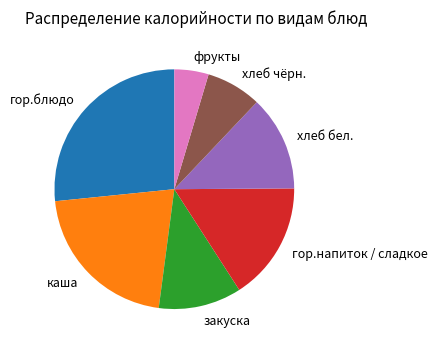

The гор.напиток / сладкое slice represents 16% of the pie. True or false?

True